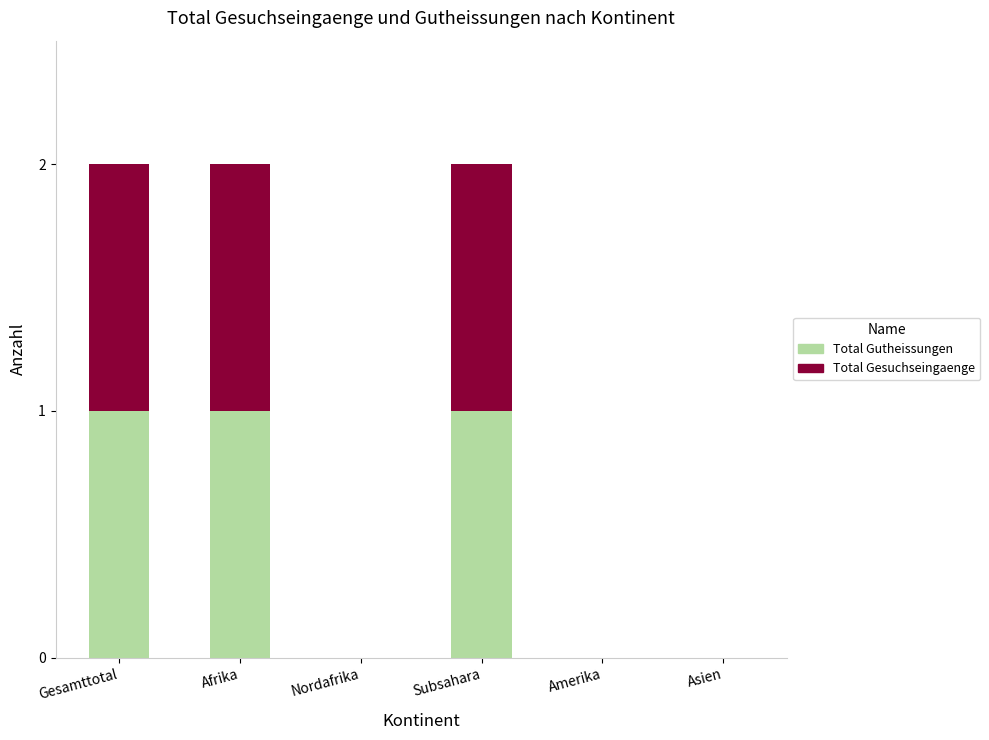

The value of Total Gutheissungen at Asien is -1. True or false?

False